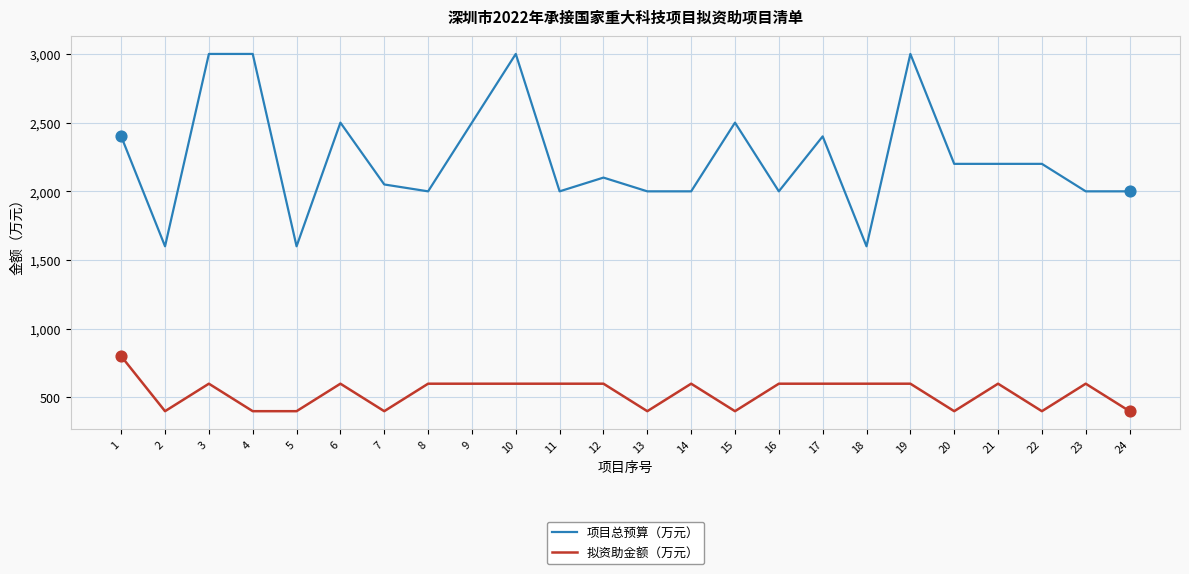

At how many categories does at least one series exceed 1093?

24